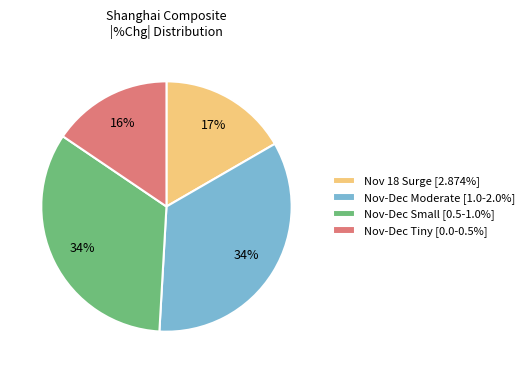

To the nearest percent, what percentage of the pie is Nov-Dec Moderate [1.0-2.0%]?

34%